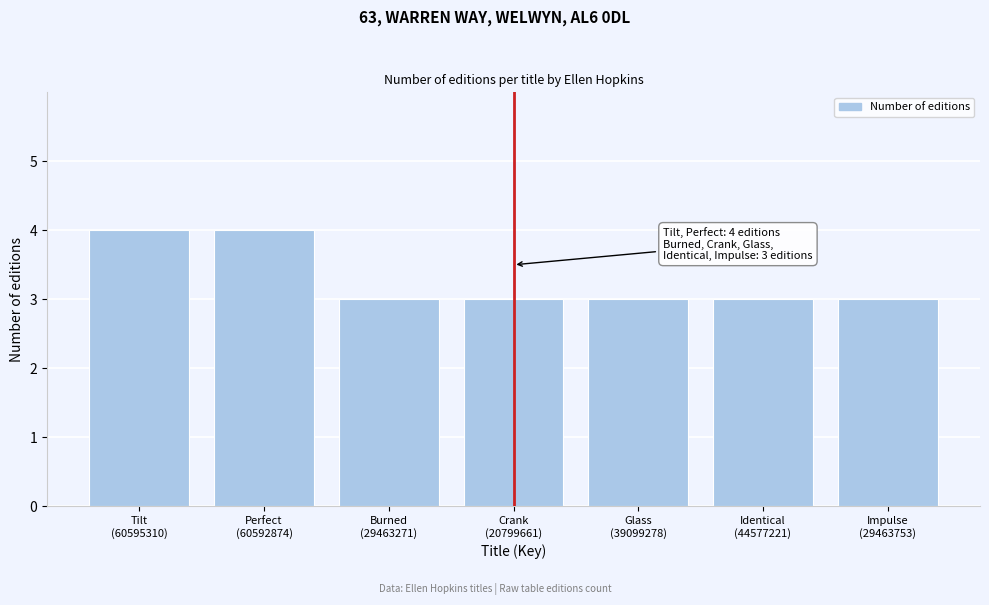

Reading left to right, transcribe all the data shown in this chart.

4	4	3	3	3	3	3